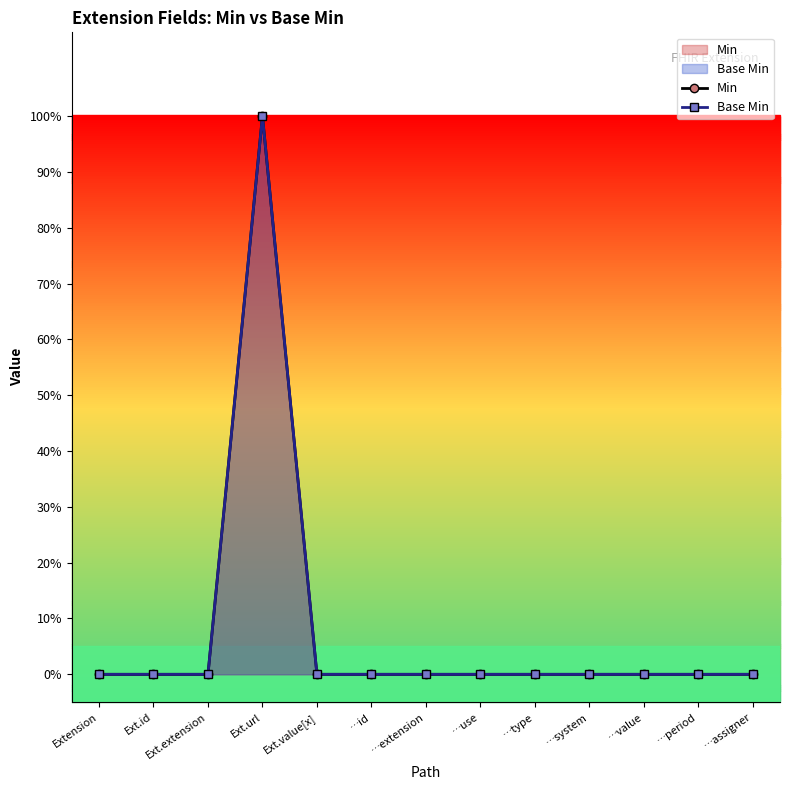

True or false: Base Min has a value of 1 at Extension.

False